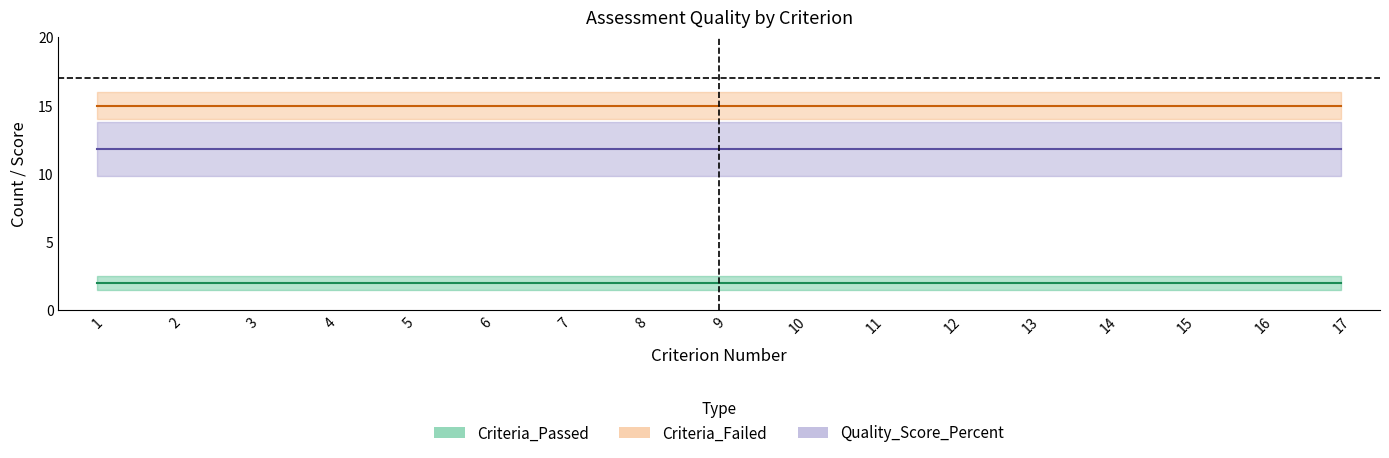

Reading right to left, transcribe all the data shown in this chart.

Criteria_Passed: 17=2.0	16=2.0	15=2.0	14=2.0	13=2.0	12=2.0	11=2.0	10=2.0	9=2.0	8=2.0	7=2.0	6=2.0	5=2.0	4=2.0	3=2.0	2=2.0	1=2.0
Criteria_Failed: 17=15.0	16=15.0	15=15.0	14=15.0	13=15.0	12=15.0	11=15.0	10=15.0	9=15.0	8=15.0	7=15.0	6=15.0	5=15.0	4=15.0	3=15.0	2=15.0	1=15.0
Quality_Score_Percent: 17=11.8	16=11.8	15=11.8	14=11.8	13=11.8	12=11.8	11=11.8	10=11.8	9=11.8	8=11.8	7=11.8	6=11.8	5=11.8	4=11.8	3=11.8	2=11.8	1=11.8
Total_Criteria: 17=17.0	16=17.0	15=17.0	14=17.0	13=17.0	12=17.0	11=17.0	10=17.0	9=17.0	8=17.0	7=17.0	6=17.0	5=17.0	4=17.0	3=17.0	2=17.0	1=17.0